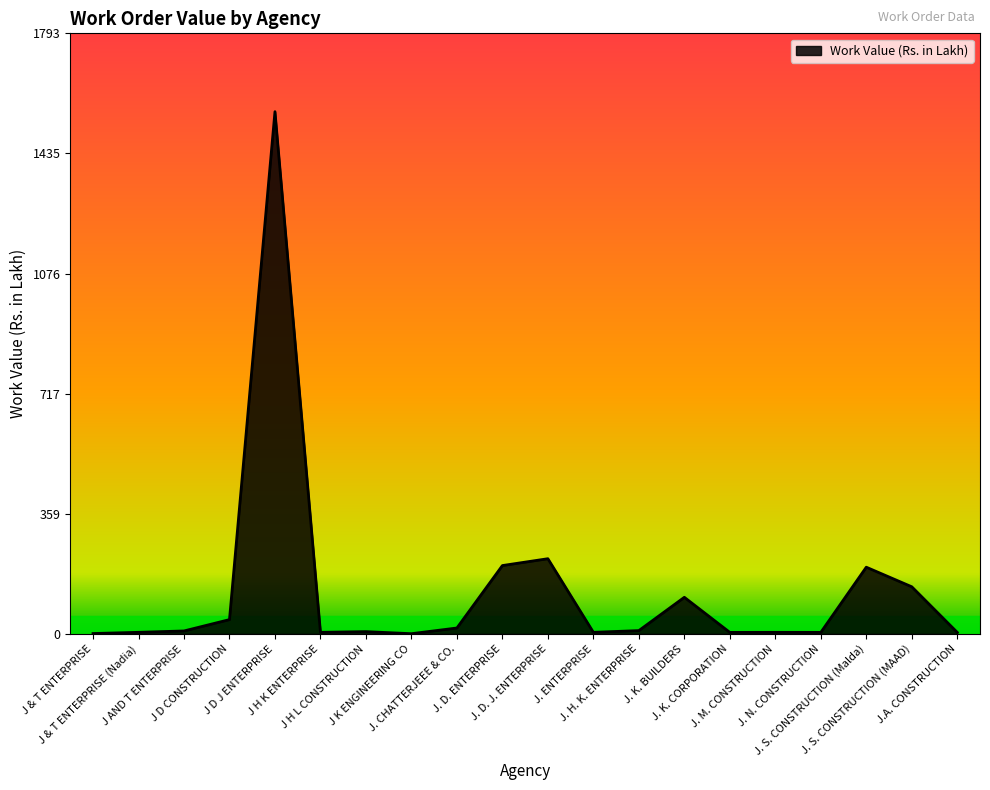

What is the difference between the maximum and minimum values?

1558.8